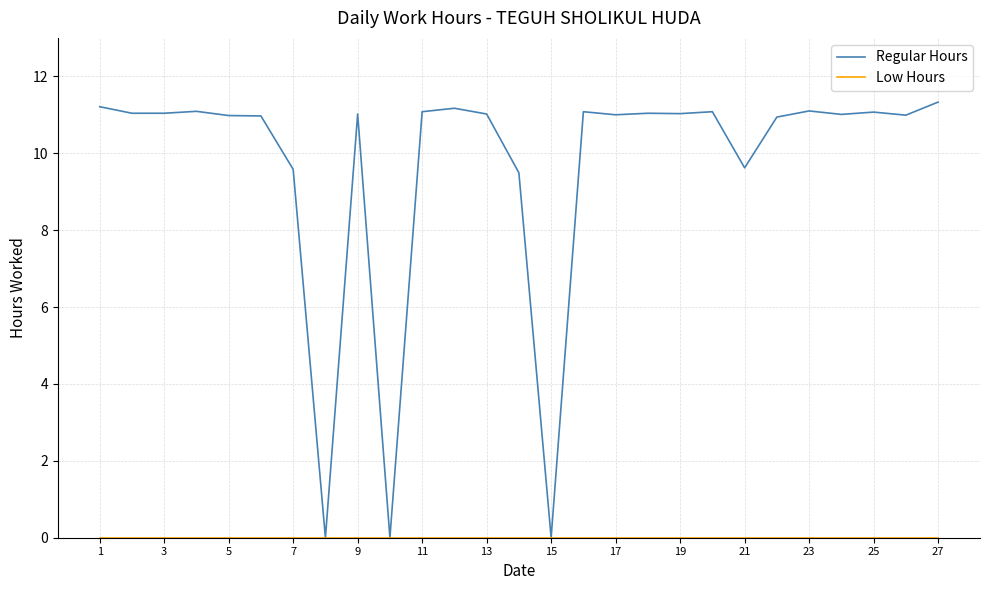

Which series has the widest spread of values?

Regular Hours